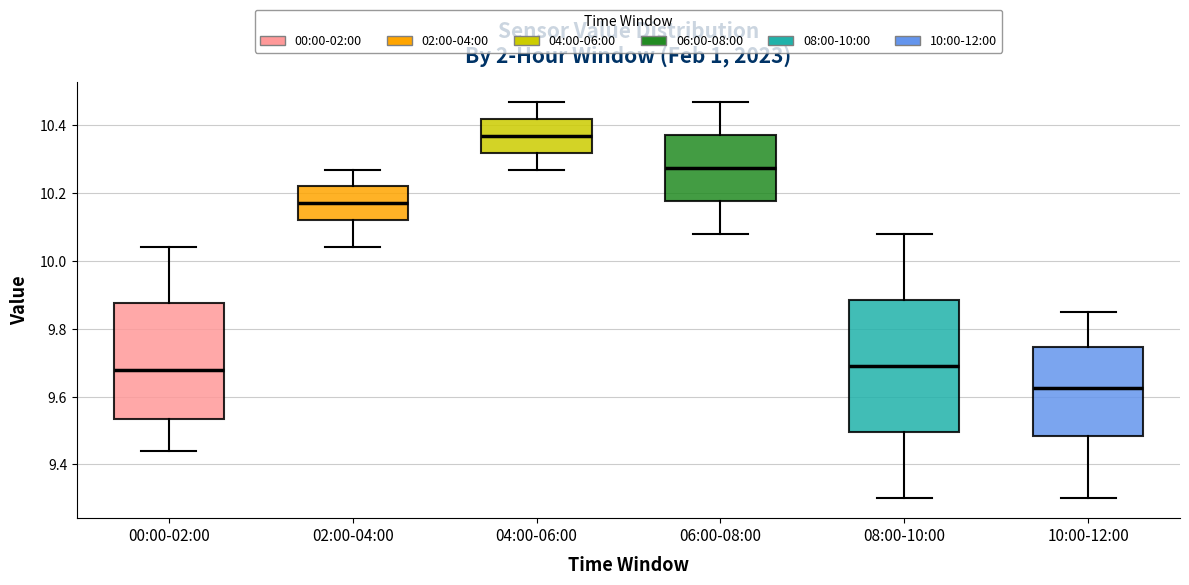

Reading left to right, read every box against the y-axis: the position of its median line, the range the box covers, and the ends of its whiskers. The values are not printed on the chart, so give them approximately, as read against the axis.

00:00-02:00: median 9.68, box 9.54 to 9.88, whiskers 9.44 to 10.04
02:00-04:00: median 10.18, box 10.12 to 10.22, whiskers 10.04 to 10.28
04:00-06:00: median 10.38, box 10.32 to 10.42, whiskers 10.28 to 10.48
06:00-08:00: median 10.28, box 10.18 to 10.38, whiskers 10.08 to 10.48
08:00-10:00: median 9.70, box 9.50 to 9.88, whiskers 9.30 to 10.08
10:00-12:00: median 9.62, box 9.48 to 9.74, whiskers 9.30 to 9.86